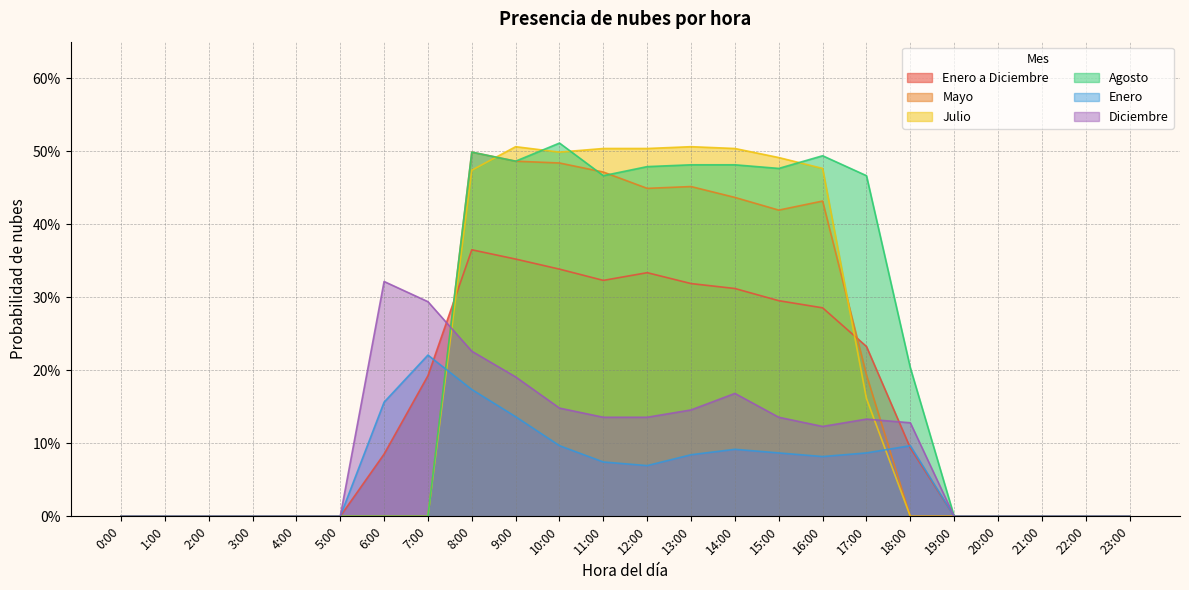

Which series has the largest total across all categories?

Agosto